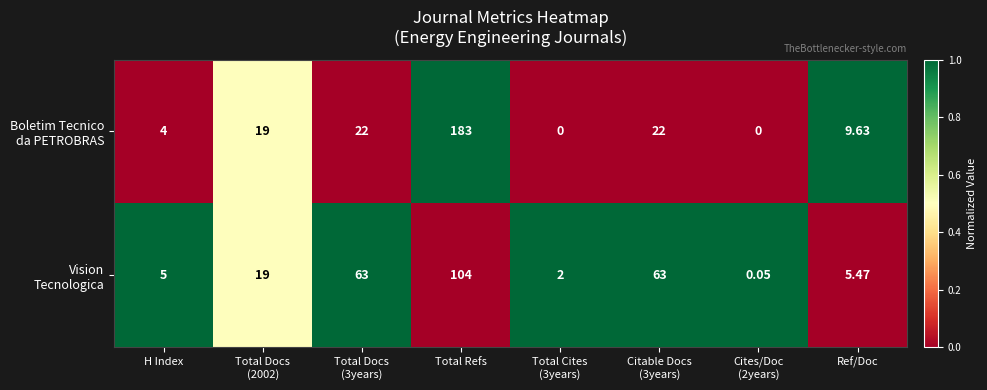

At which category is the sum across all series the highest?

Total Refs